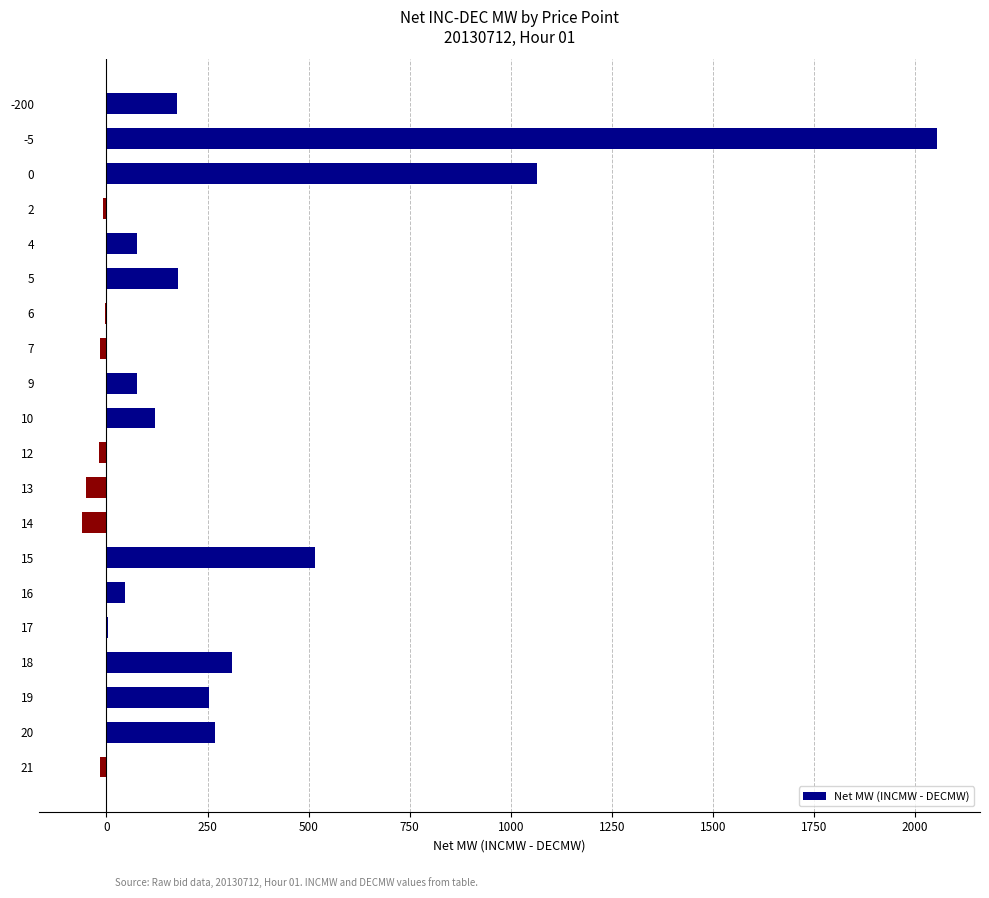

The chart shows a value of 40.8 at -200. True or false?

False